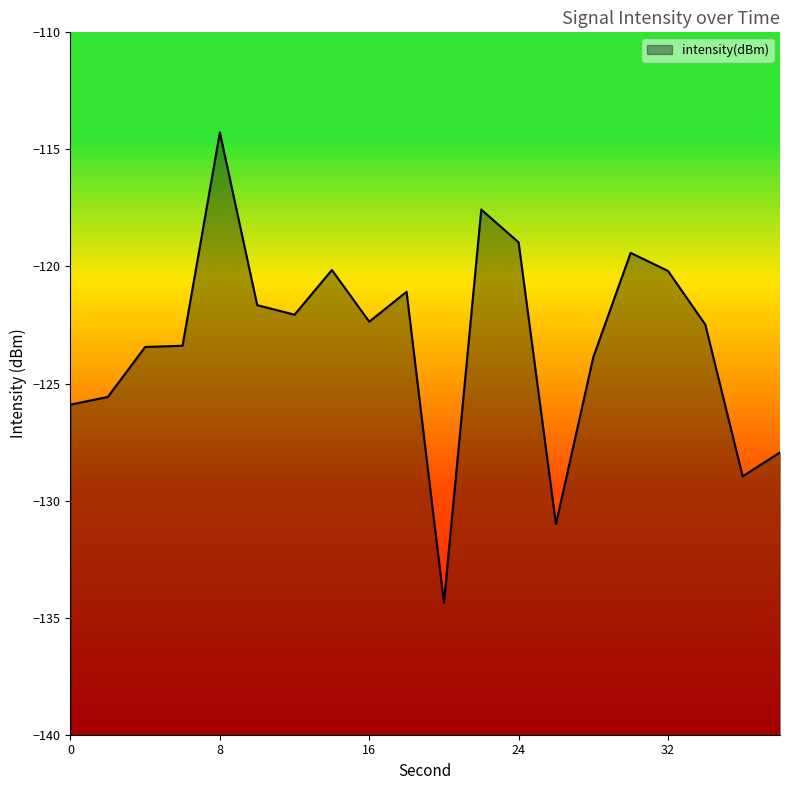

What is the maximum value shown in the chart?

-114.3